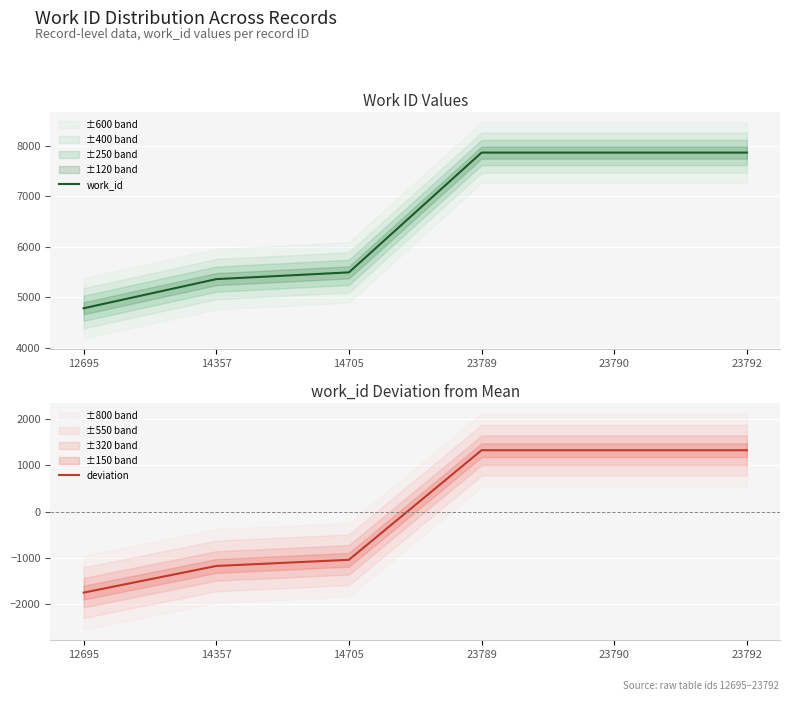

The value of deviation at 23790 is 2306. True or false?

False